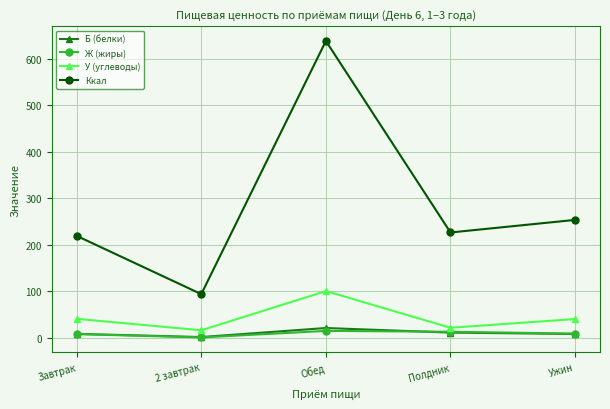

How many lines are shown in the chart?

4